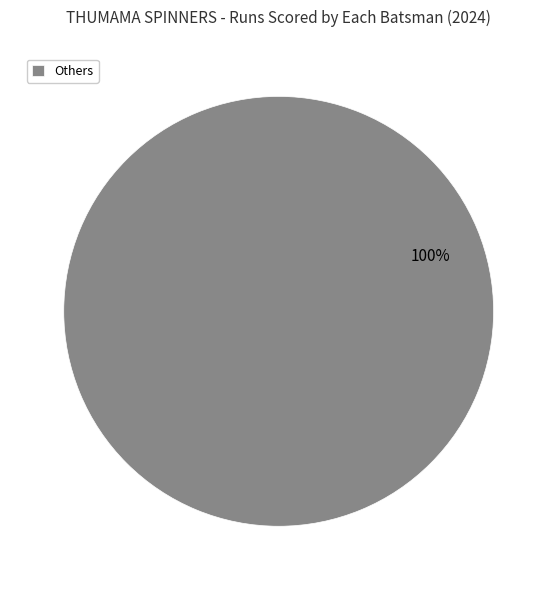

What percentage is the Others slice, to the nearest percent?

100%